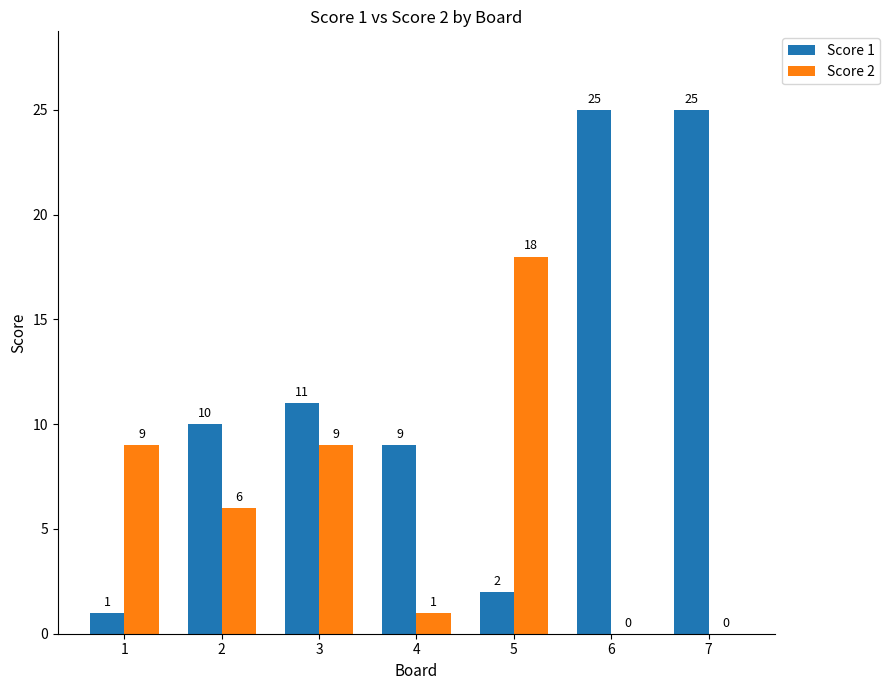

The Score 2 series shows 1 at 4. True or false?

True